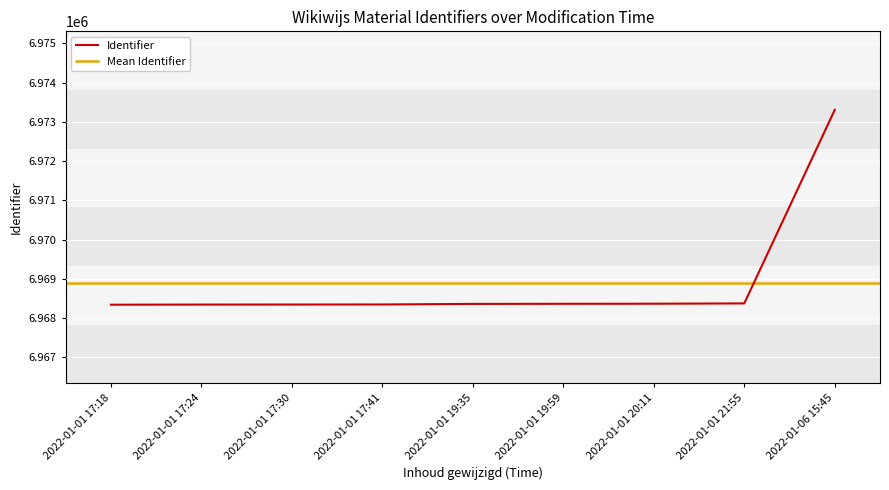

Count the number of values greater than 6968362.

4